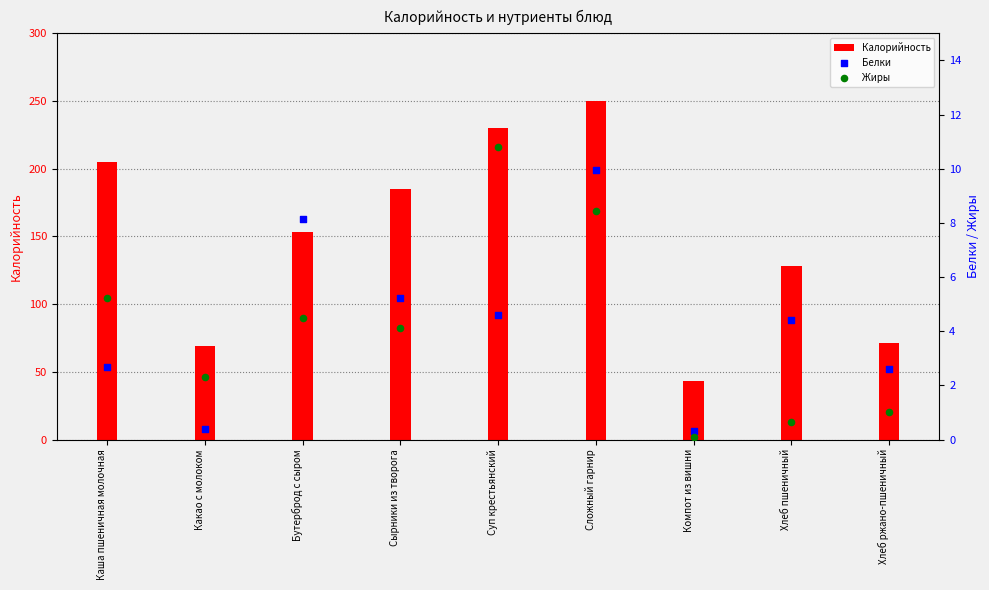

Which series has the largest total across all categories?

Калорийность